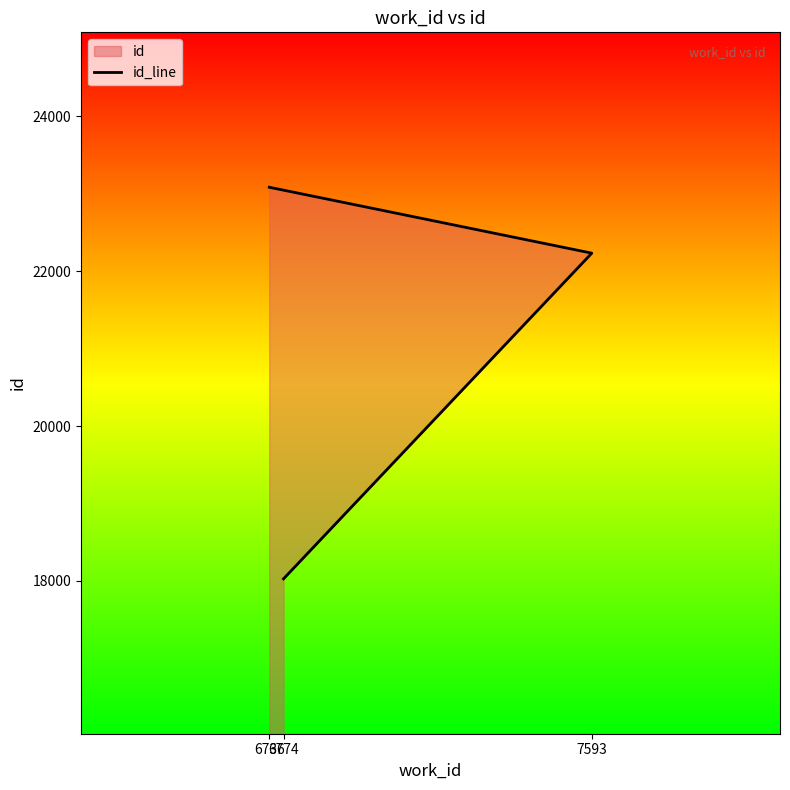

List the labels in order of value, smallest first.

6774, 7593, 6736